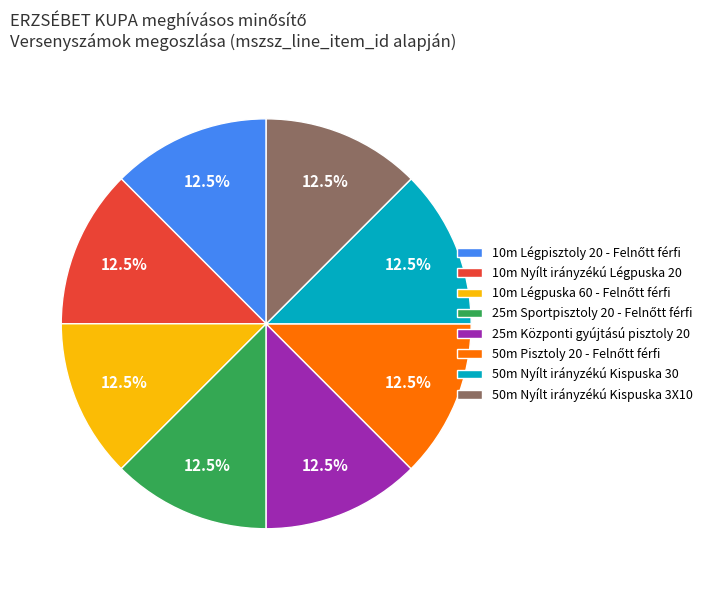

Combined, do 50m Nyílt irányzékú Kispuska 30 and 10m Nyílt irányzékú Légpuska 20 account for over 50%?

No